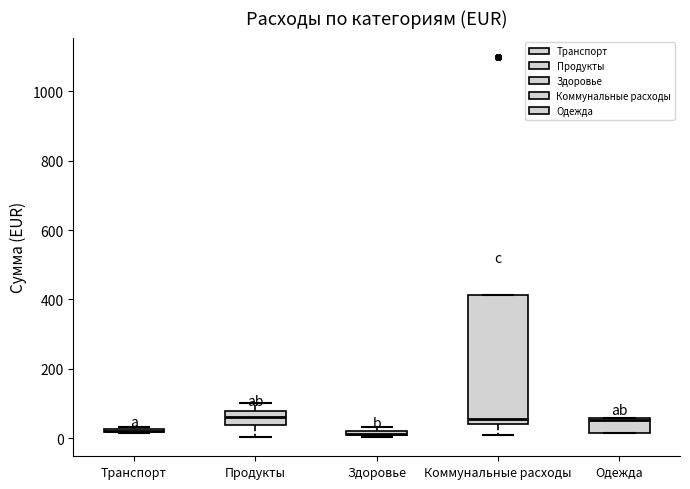

Where is the upper edge of the box for Здоровье on the y-axis? The values are not printed on the chart, so give them approximately, as read against the axis.

20